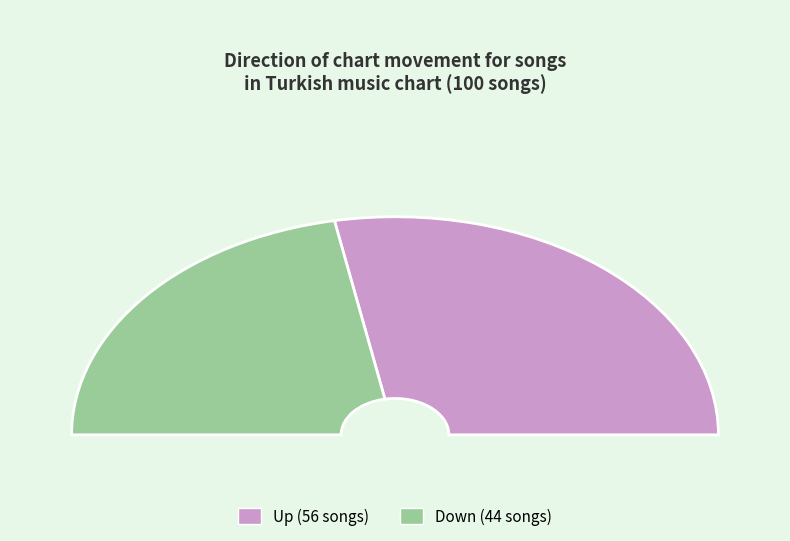

To the nearest percent, what portion does down represent?

44%